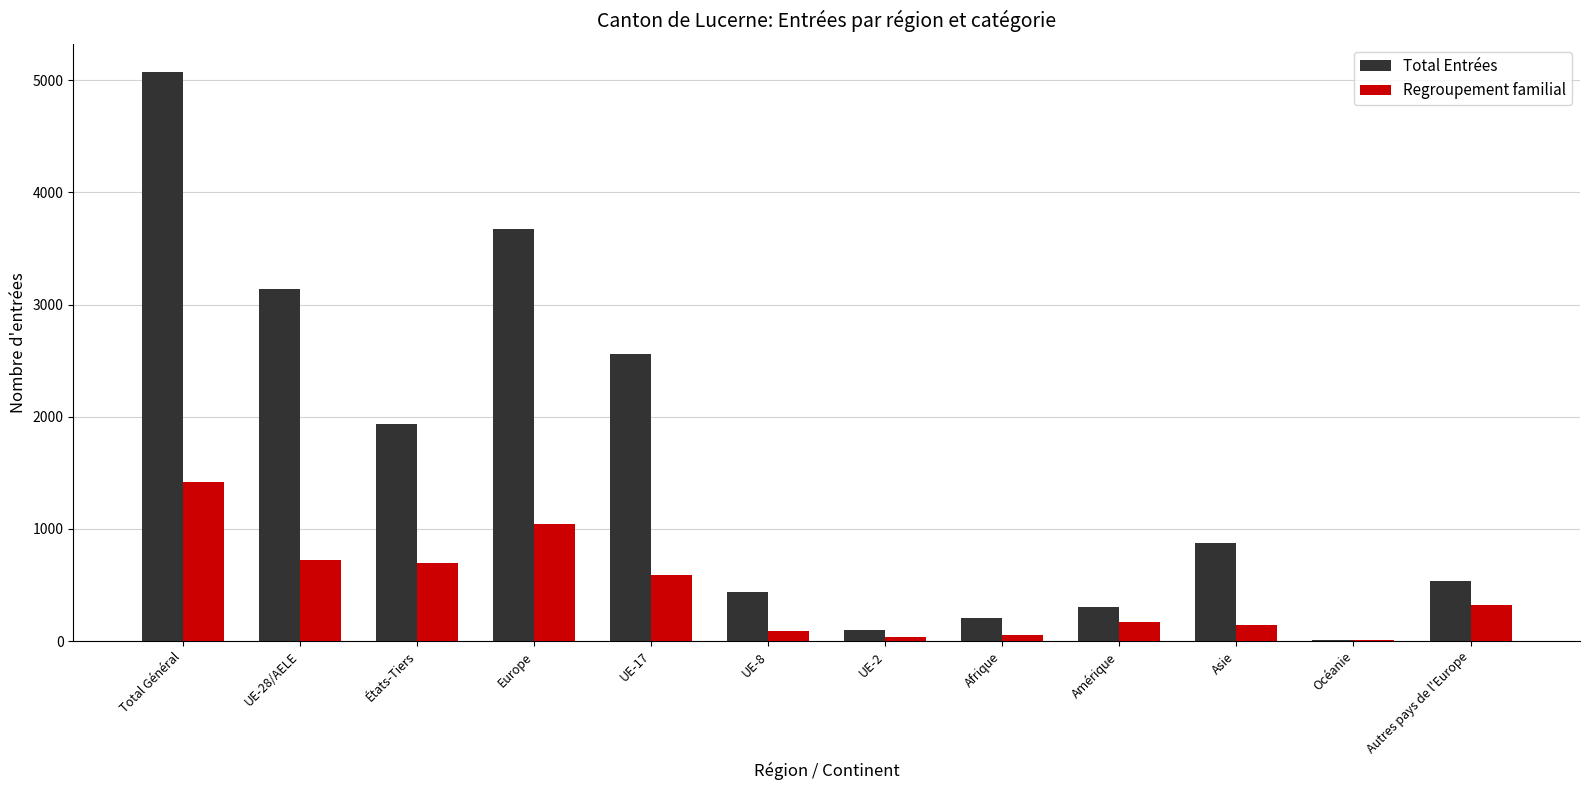

What are all the series names shown in the legend?

Total Entrées, Regroupement familial